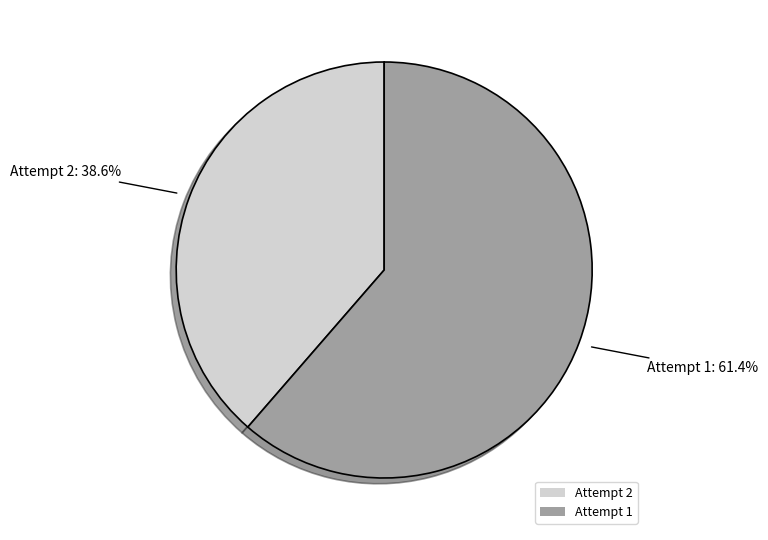

How many segments does this pie chart have?

2